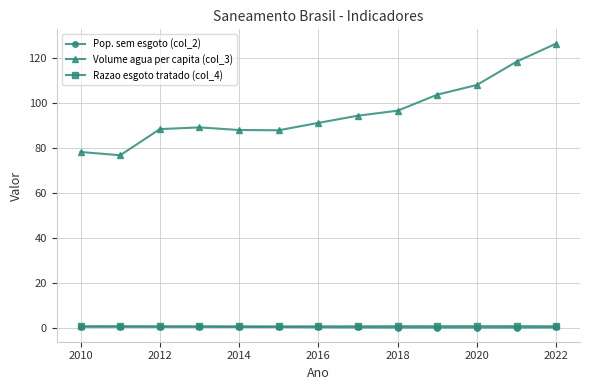

What is the difference between the maximum and minimum values in the Pop. sem esgoto (col_2) series?

0.3